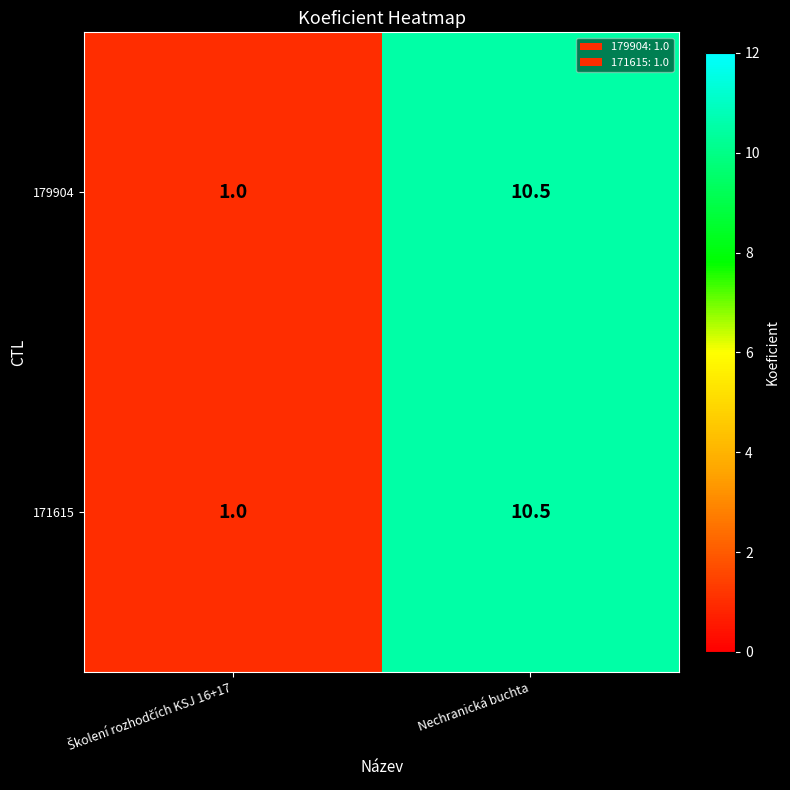

What is the smallest value displayed?

1.0